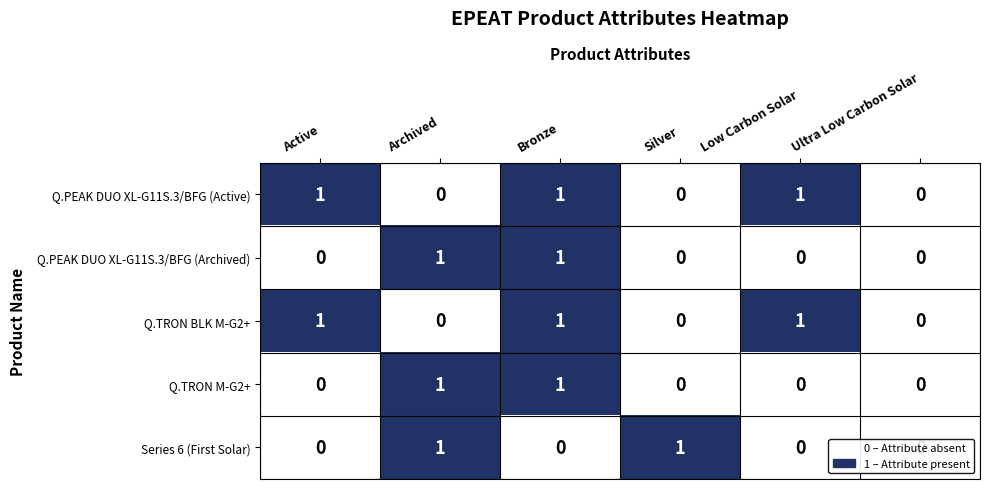

At which category is the sum across all series the highest?

Bronze